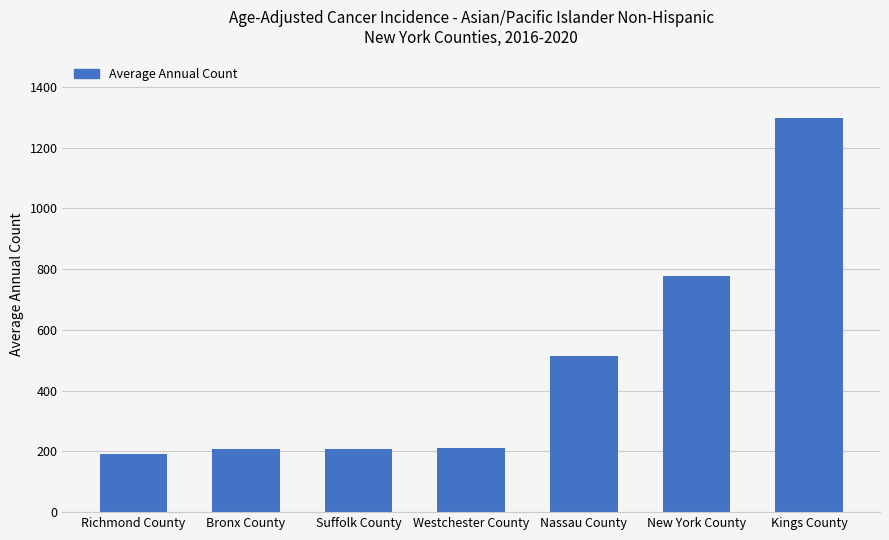

How many data points are less than 210?

3